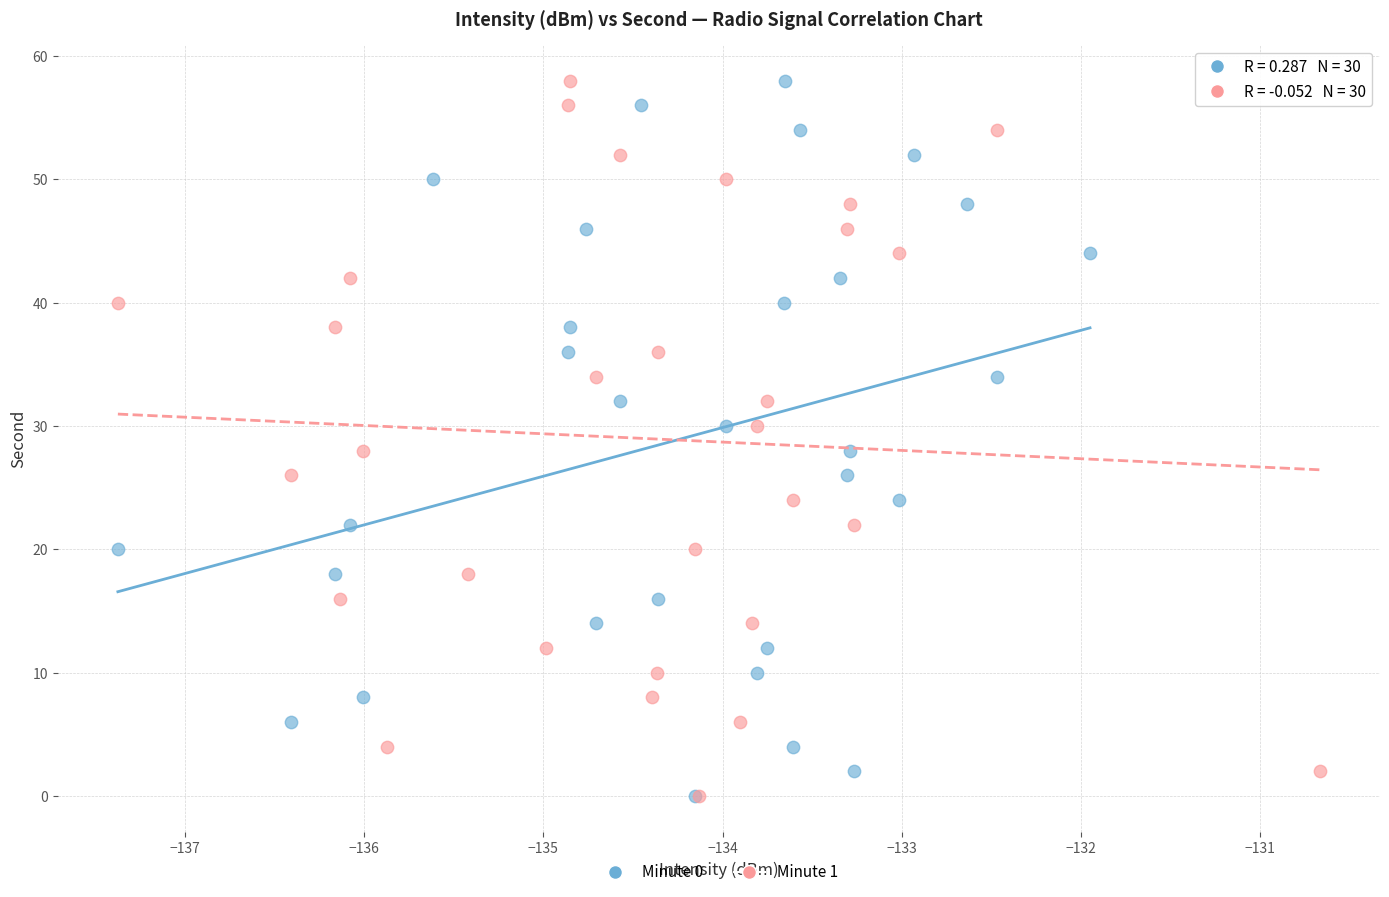

What are all the series names shown in the legend?

Minute 0, Minute 1